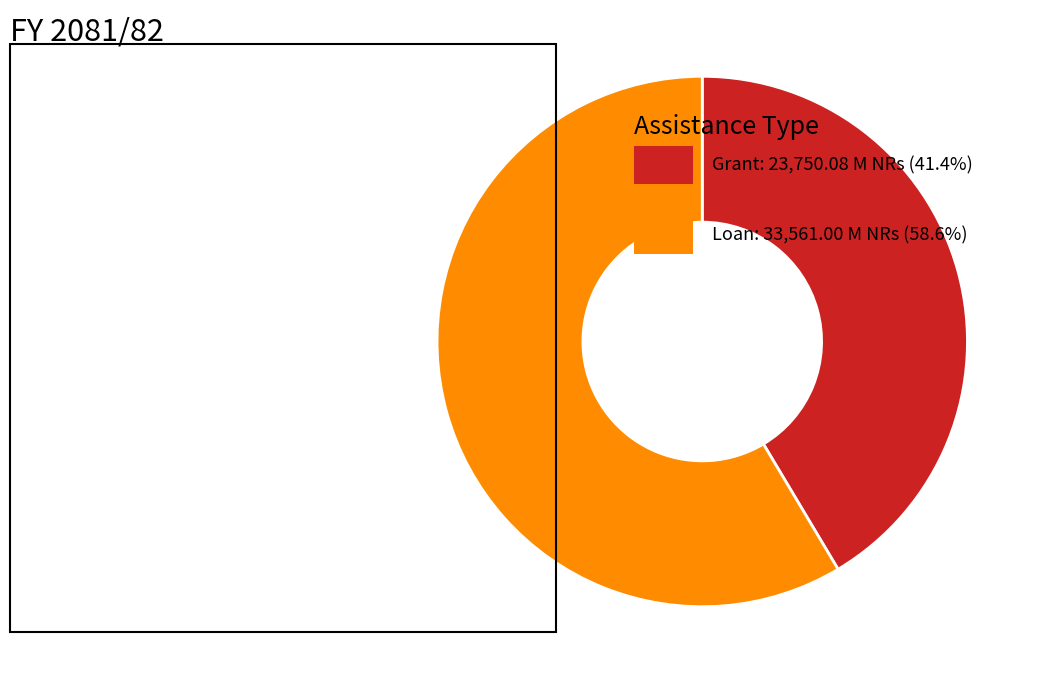

Is there a majority slice in this chart?

Yes